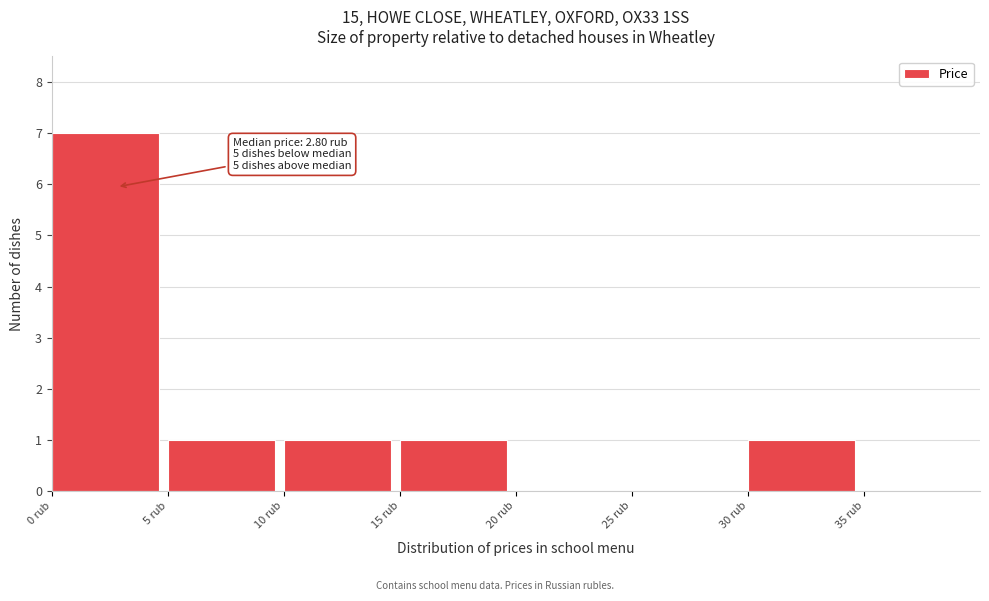

Which range on the x-axis has the tallest bar?

0 to 5